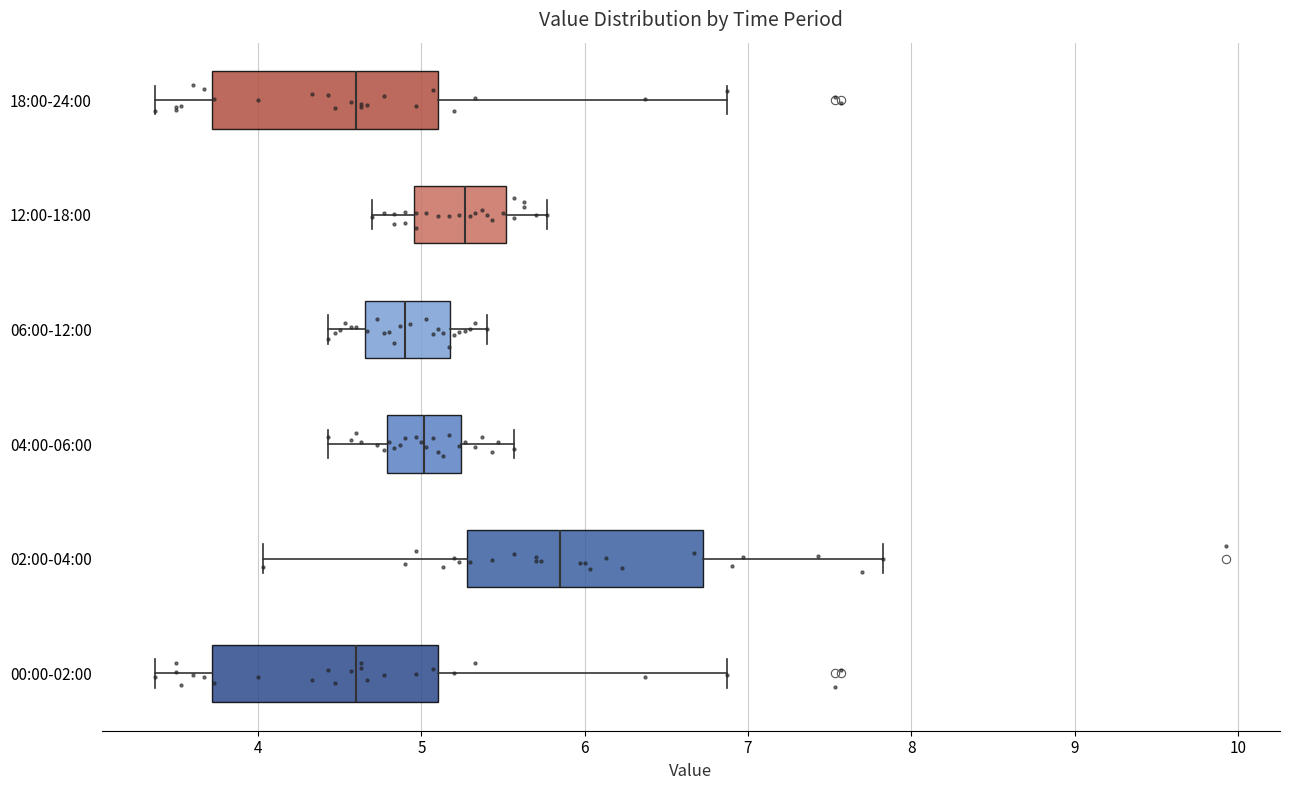

Reading bottom to top, transcribe this box plot: for each box, give where its median line is, the range the box spans, and where its two whiskers end, as read against the x-axis. The values are not printed on the chart, so give them approximately, as read against the axis.

00:00-02:00: median 4.6, box 3.7 to 5.1, whiskers 3.4 to 6.9
02:00-04:00: median 5.9, box 5.3 to 6.7, whiskers 4.0 to 7.8
04:00-06:00: median 5.0, box 4.8 to 5.2, whiskers 4.4 to 5.6
06:00-12:00: median 4.9, box 4.7 to 5.2, whiskers 4.4 to 5.4
12:00-18:00: median 5.3, box 5.0 to 5.5, whiskers 4.7 to 5.8
18:00-24:00: median 4.6, box 3.7 to 5.1, whiskers 3.4 to 6.9